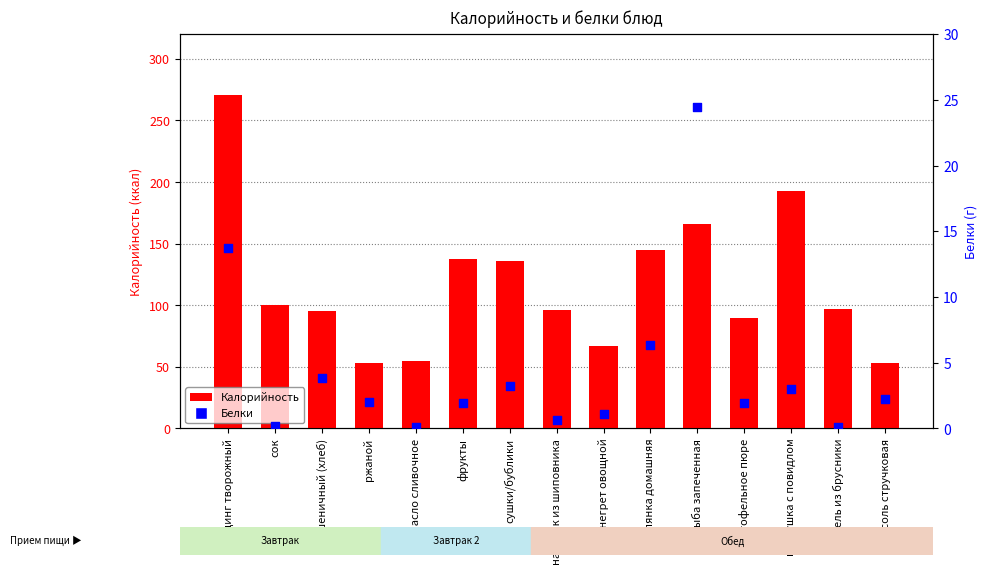

What is the total value across all series at картофельное пюре?

92.0